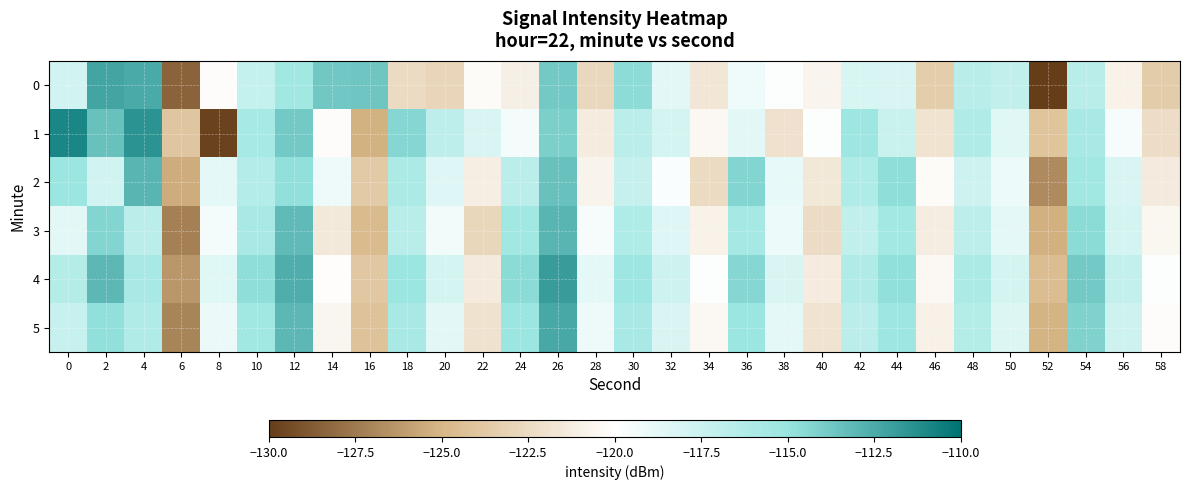

Between 44 and 50, which is larger?

50